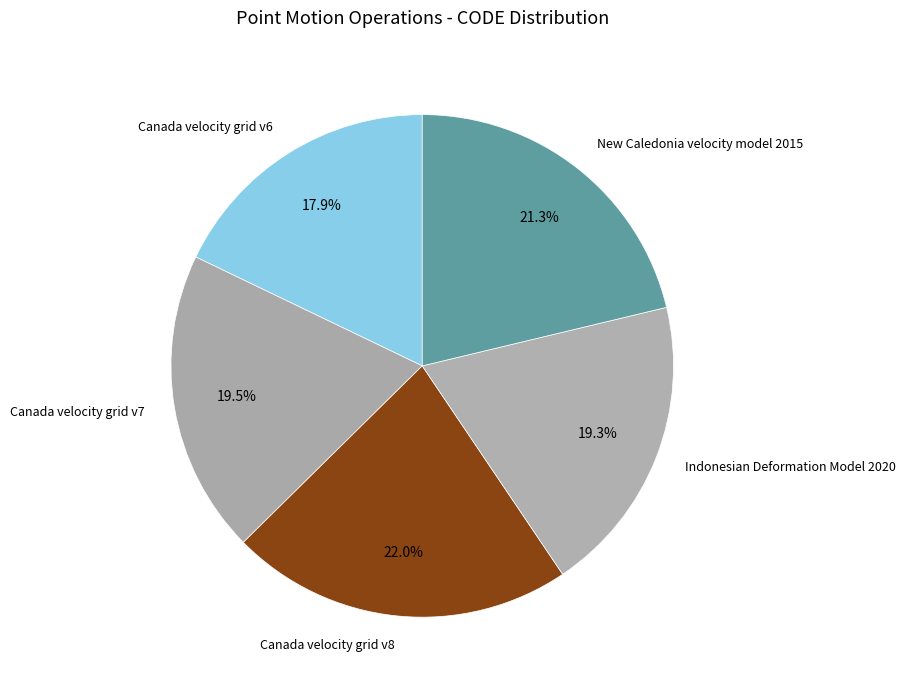

Which slice is the largest?

Canada velocity grid v8